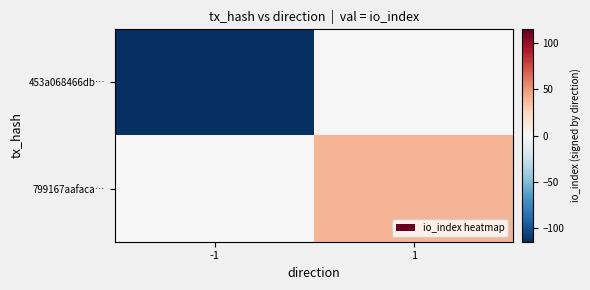

What is the spread (max minus min) of values at 1?

39